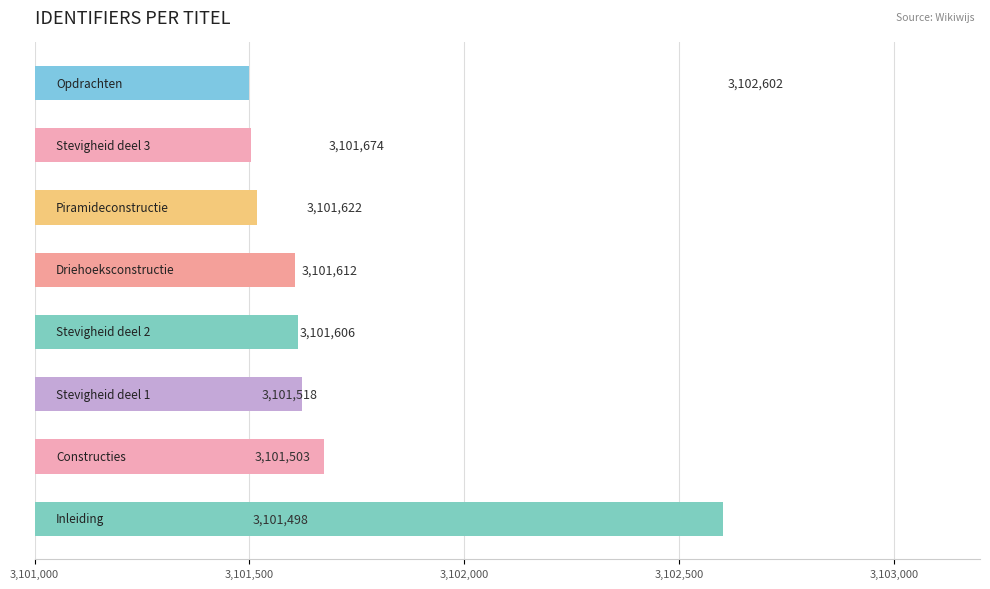

What is the minimum value shown in the chart?

3101498